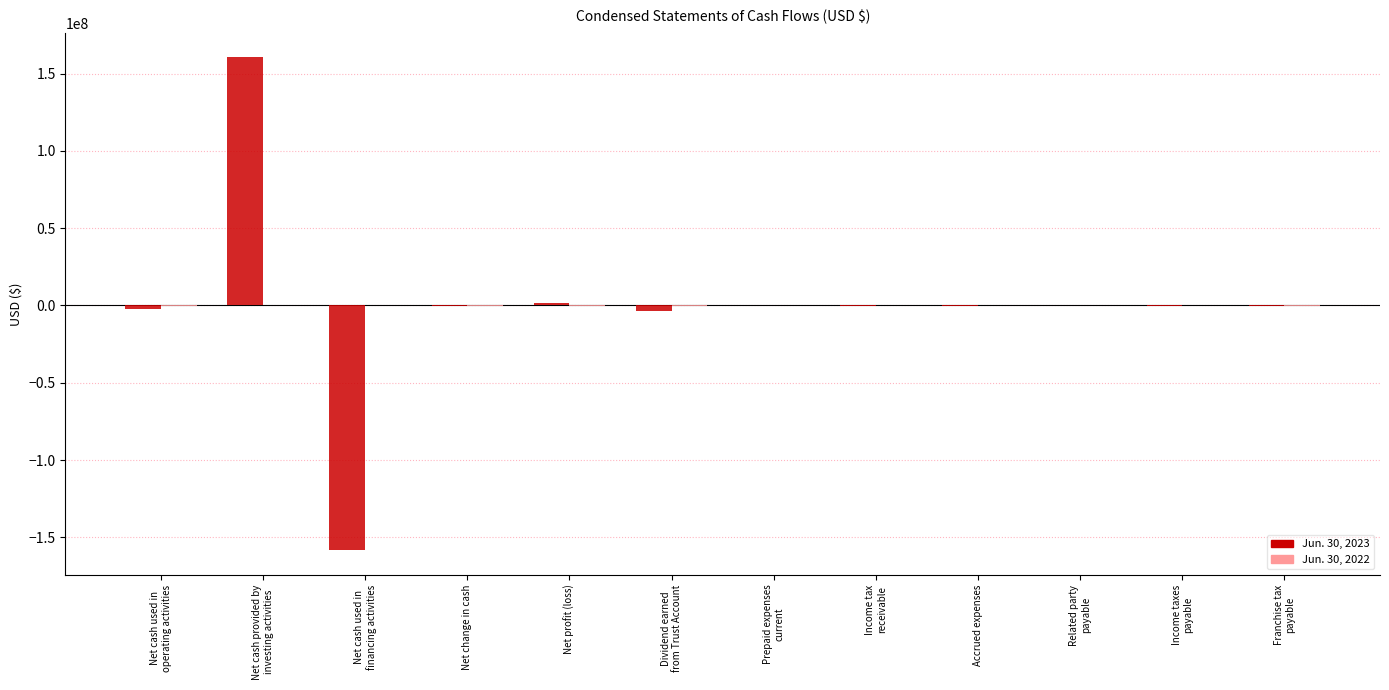

What is the greatest value displayed?

160460385